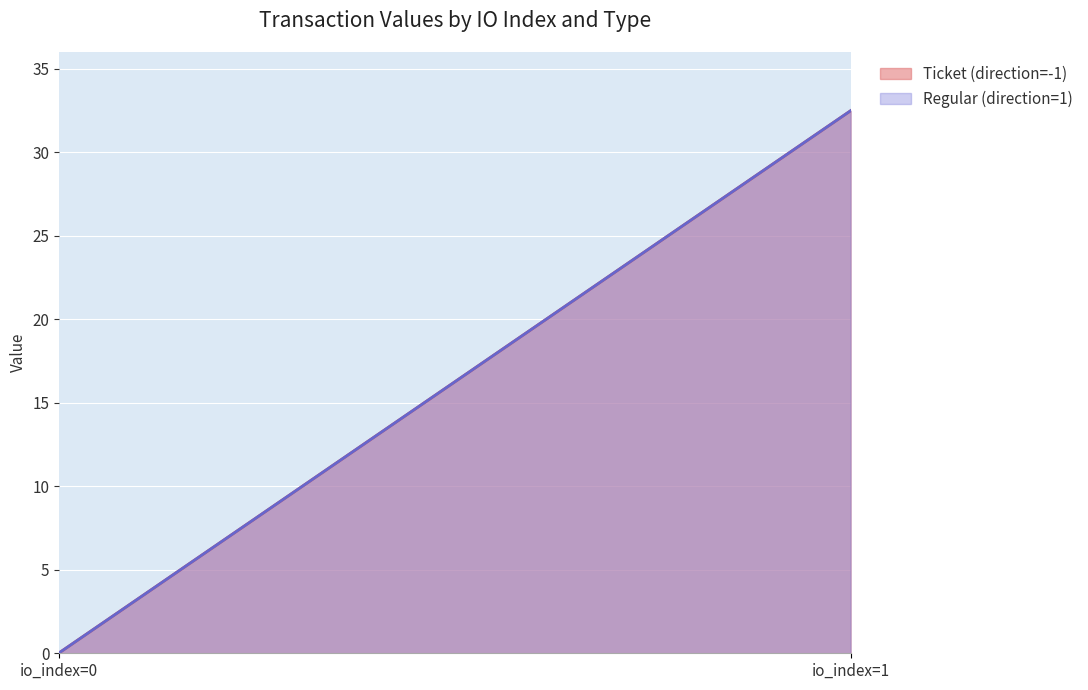

List the series in order of their peak value, highest first.

Ticket (direction=-1), Regular (direction=1)